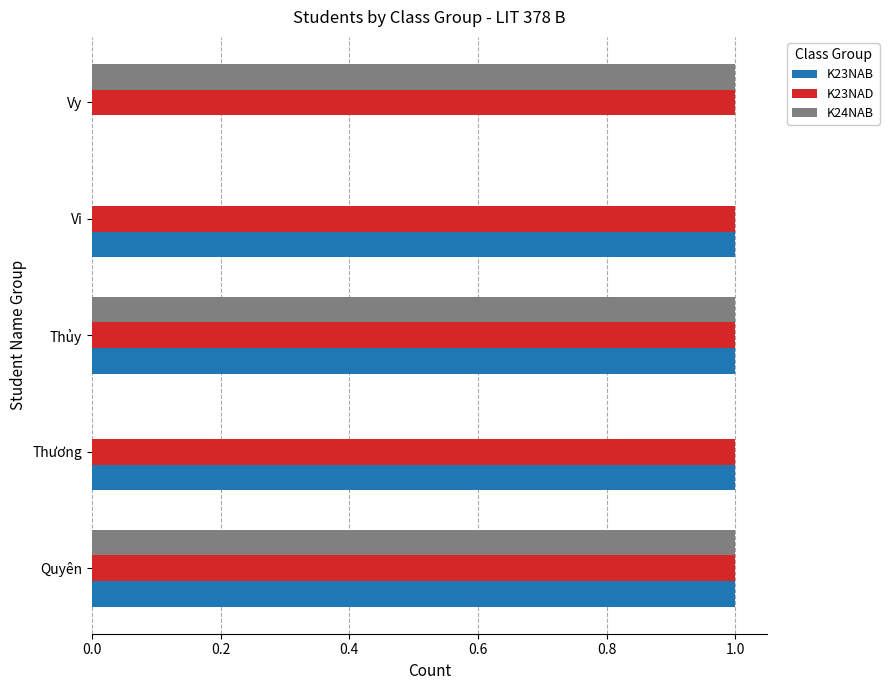

The value of K24NAB at Quyên is 1. True or false?

True